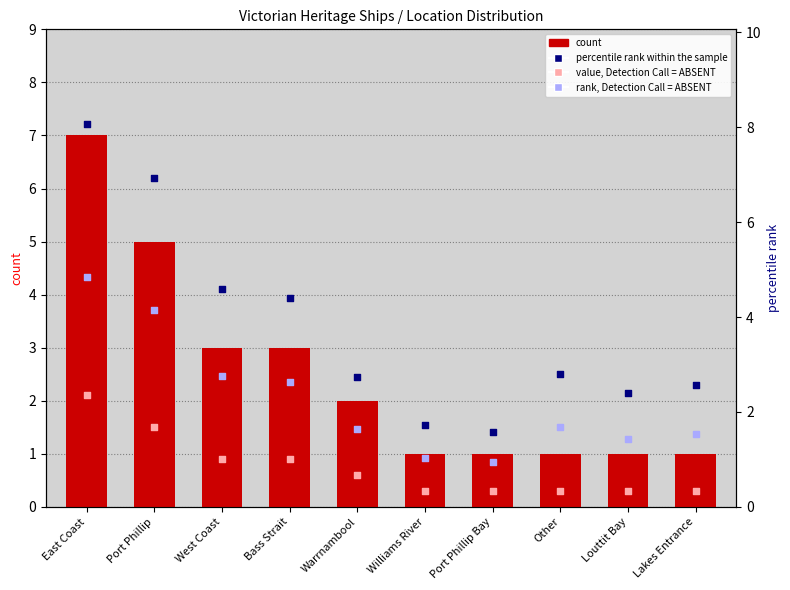

Which series contains the highest Y value?

percentile rank within the sample